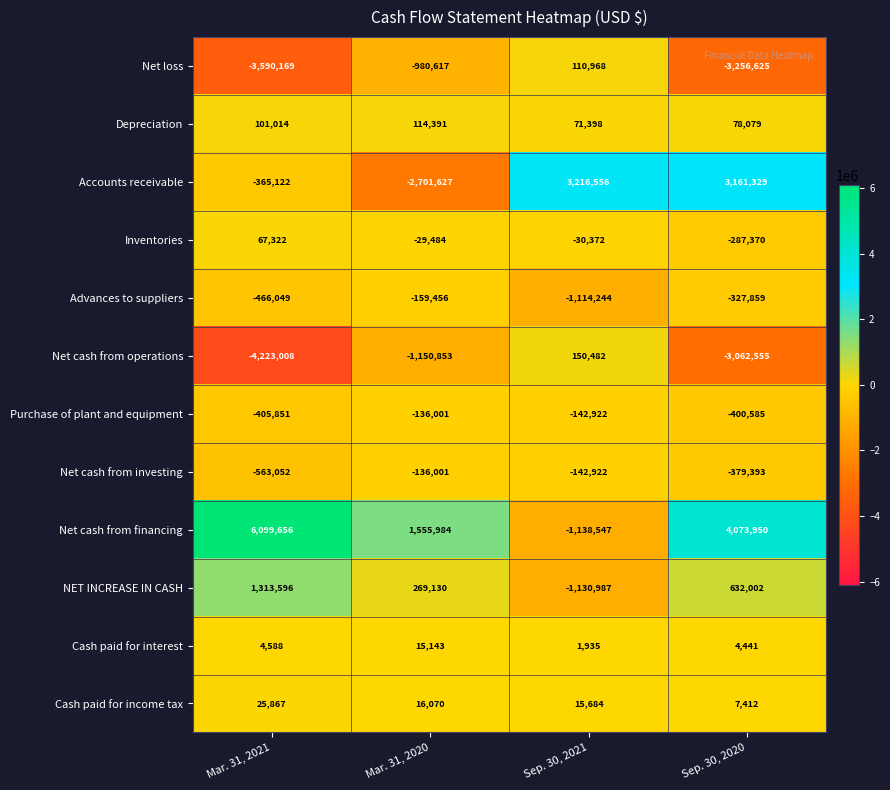

How many series are shown in this chart?

12